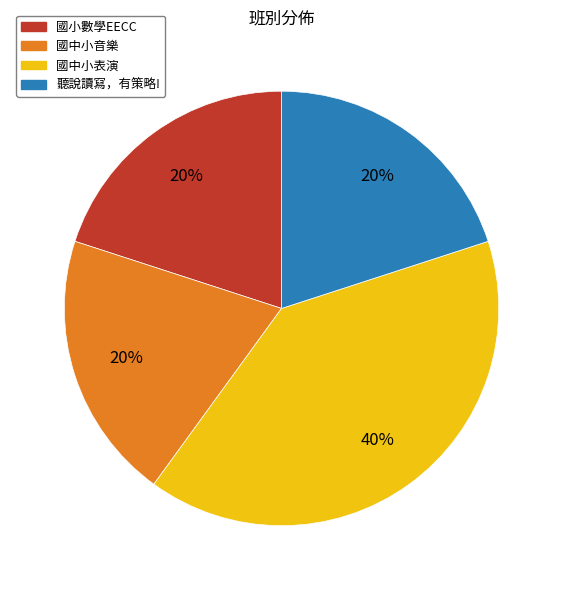

How many slices are in this pie chart?

4